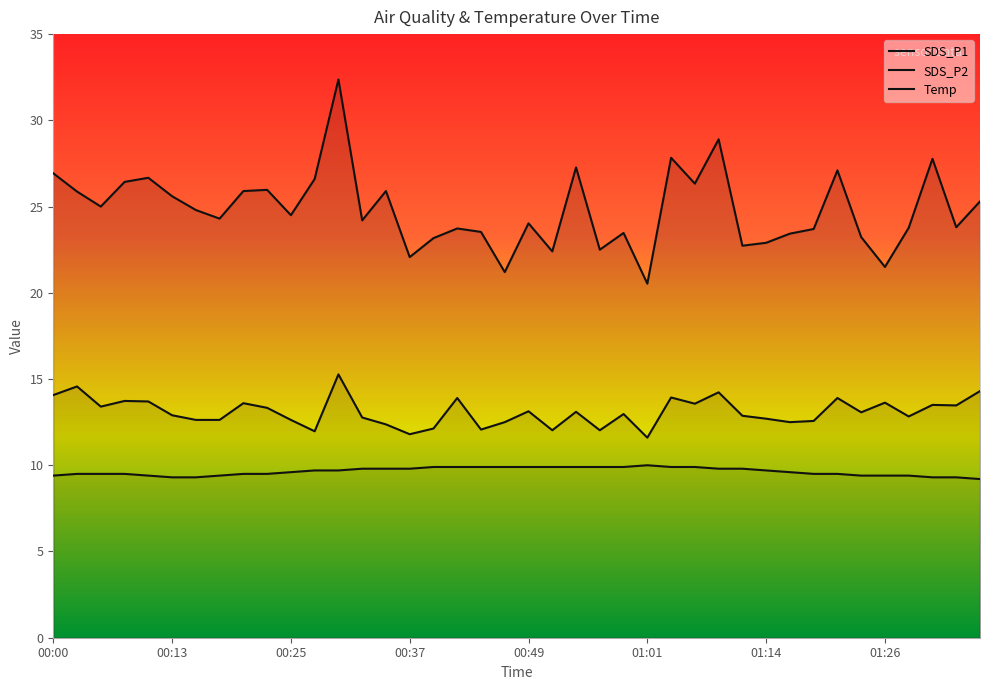

What is the difference between the second highest and second lowest values in the Temp series?

0.6